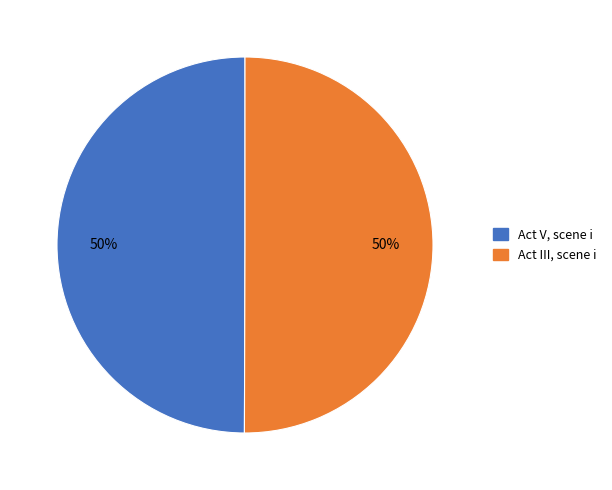

To the nearest percent, what is the combined percentage of Act V, scene i and Act III, scene i?

100%